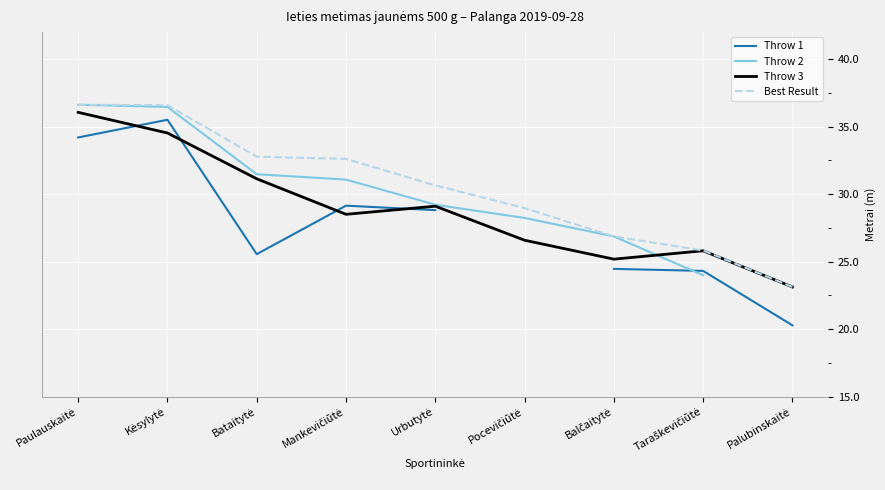

How many data points in Throw 3 are less than 28?

4